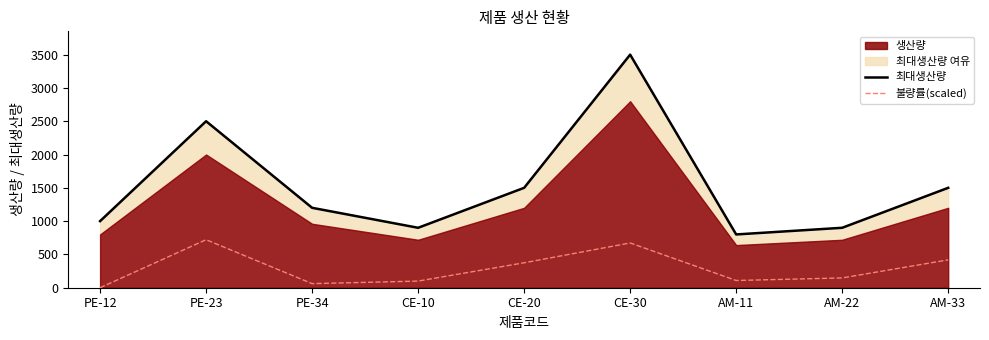

Between CE-10 and PE-23, which is larger?

PE-23